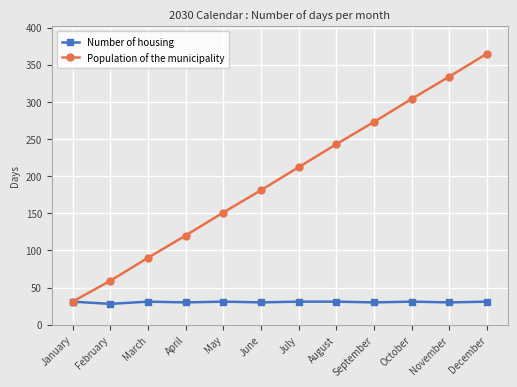

At which label does Population of the municipality reach its minimum?

January